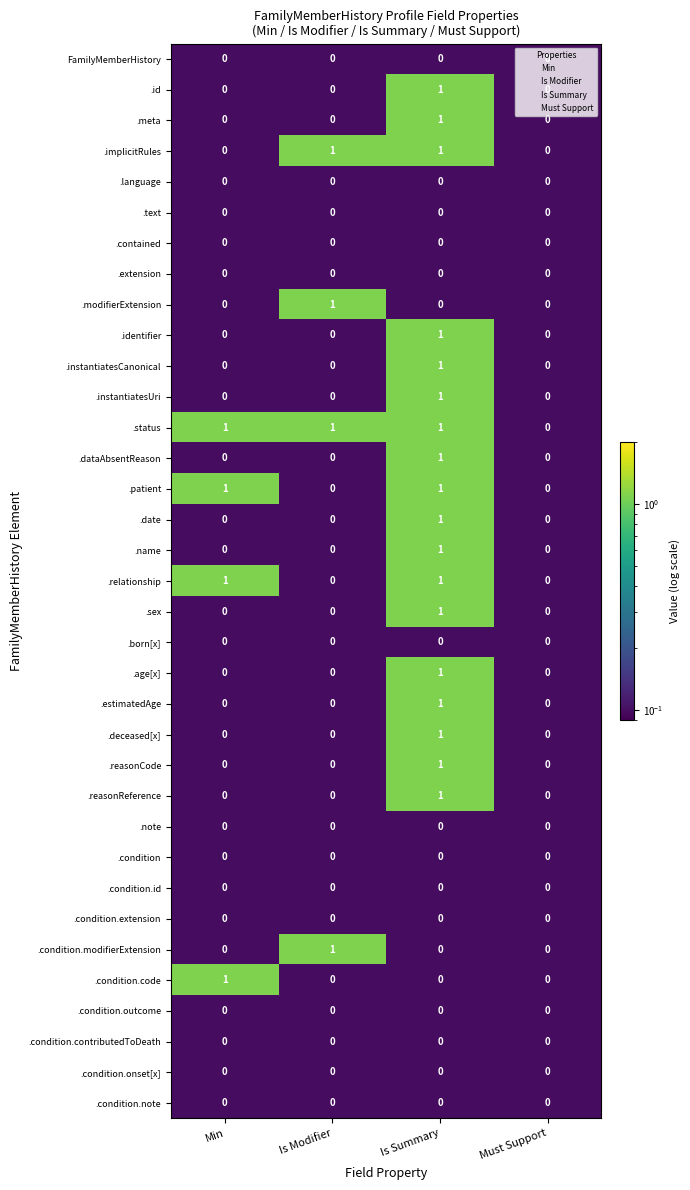

How many .instantiatesCanonical values are between 0 and 1?

4